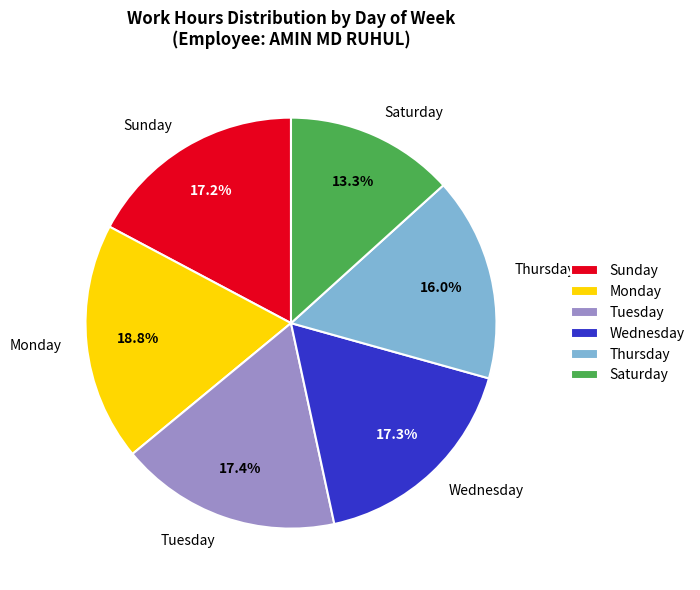

Which category has the smallest portion of the pie?

Saturday